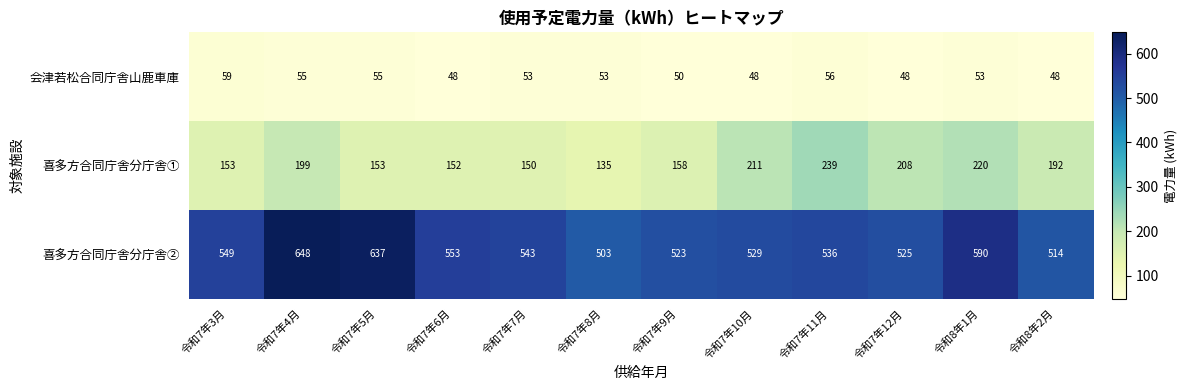

Rank the series at 令和7年11月 from lowest to highest value.

会津若松合同庁舎山鹿車庫, 喜多方合同庁舎分庁舎①, 喜多方合同庁舎分庁舎②